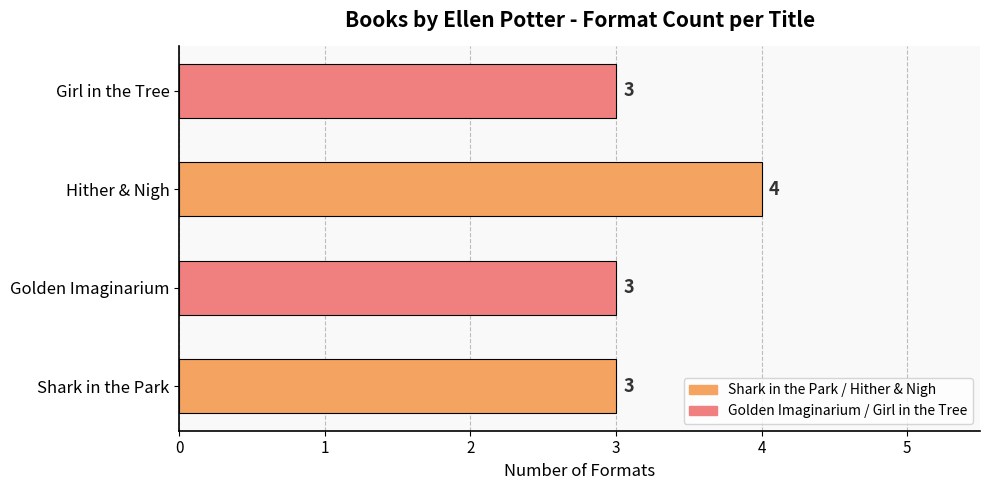

What is the maximum value shown in the chart?

4